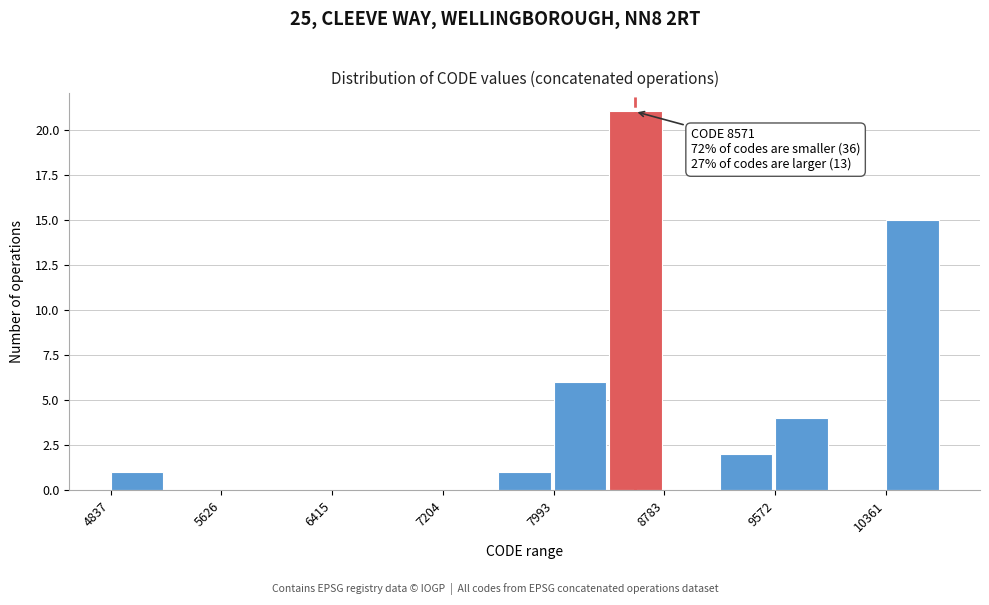

Around what value on the x-axis is the tallest bar? Give the approximate position of its centre, as read against the axis.

8600